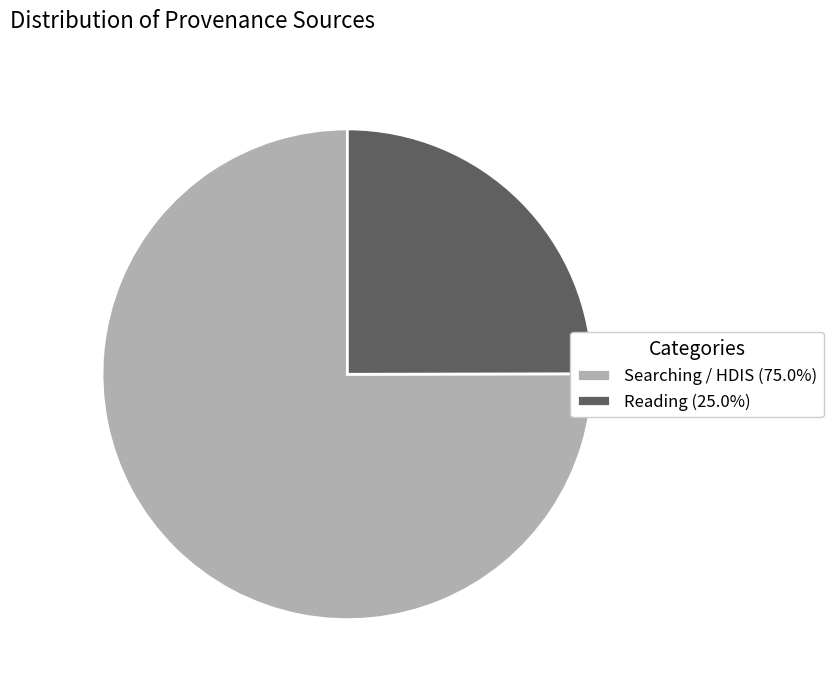

Is there any slice that represents more than half of the pie?

Yes